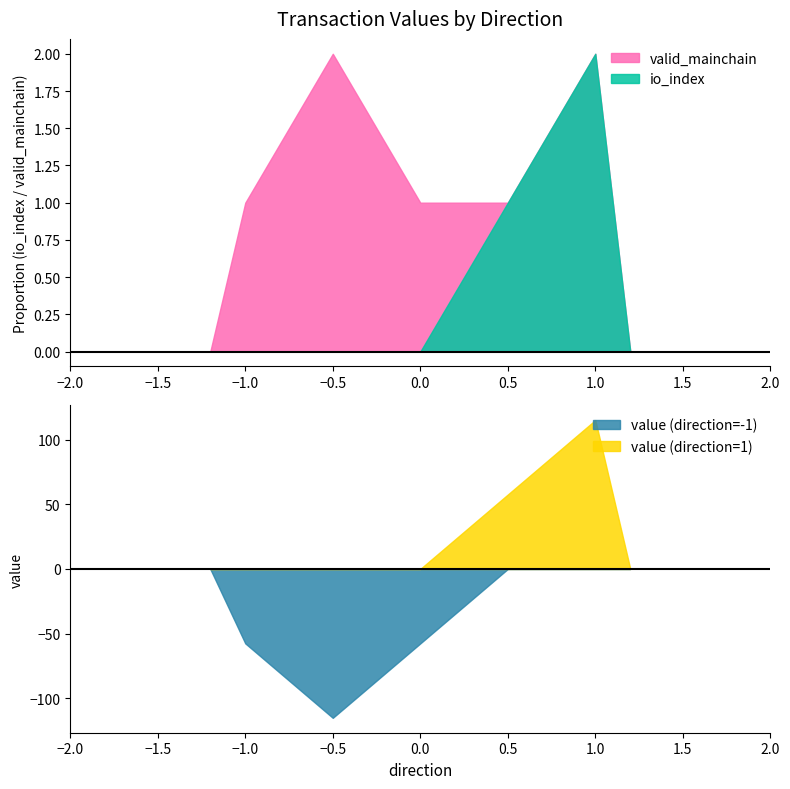

Is it true that io_index equals -1 at −0.5?

False